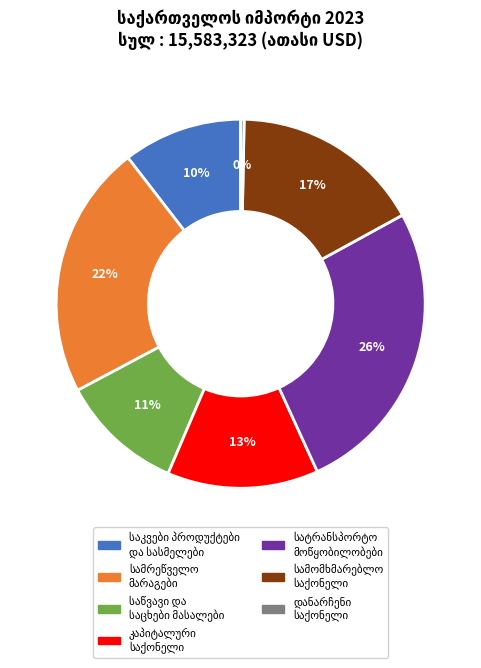

To the nearest percent, what is the difference between the largest and smallest slice percentages?

26%